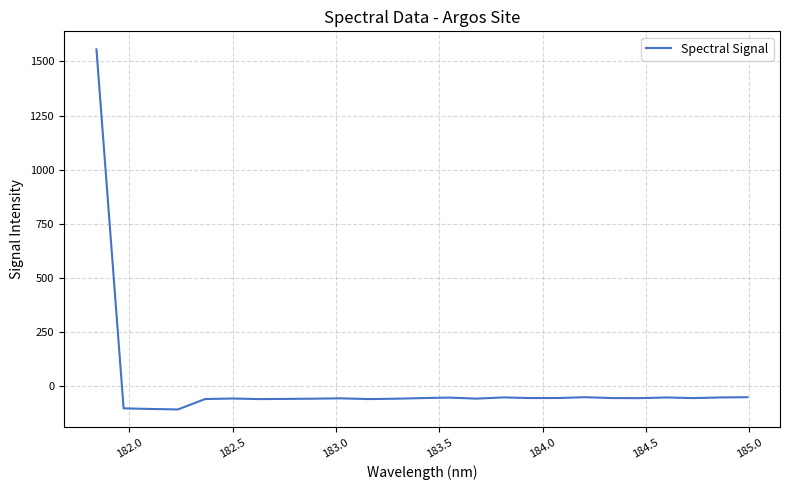

What is the greatest value displayed?

1555.7